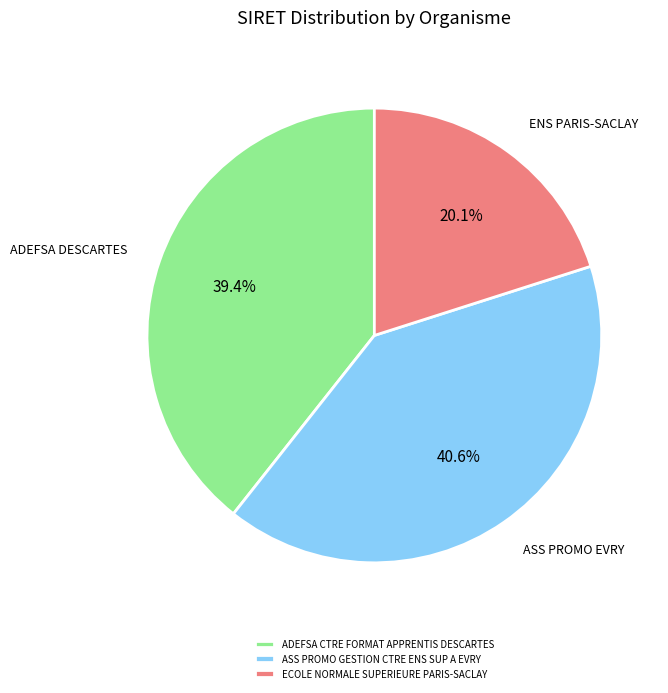

Between ADEFSA CTRE FORMAT APPRENTIS DESCARTES and ECOLE NORMALE SUPERIEURE PARIS-SACLAY, which is larger?

ADEFSA CTRE FORMAT APPRENTIS DESCARTES